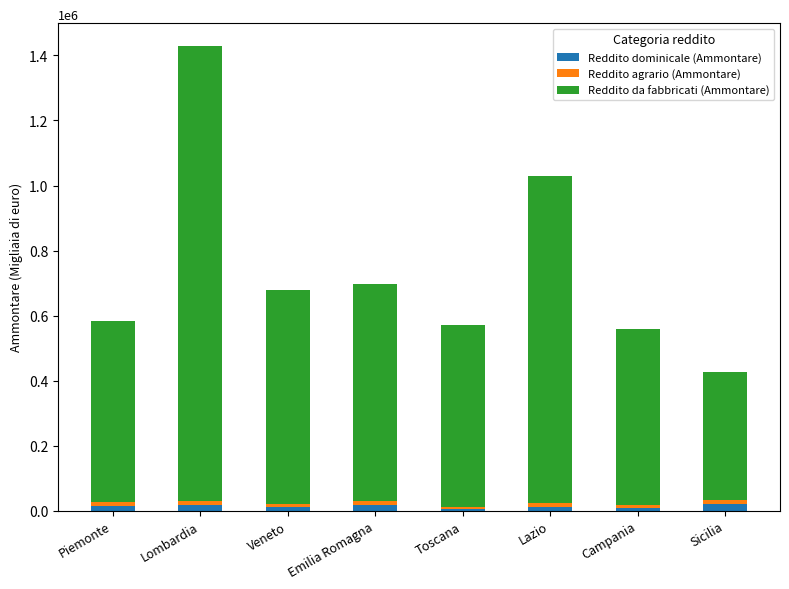

At which category is the sum across all series the highest?

Lombardia